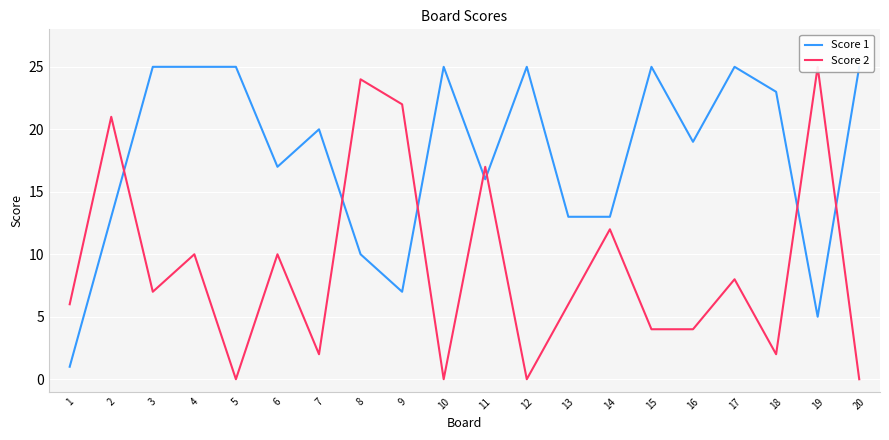

Reading left to right, extract all data points from this chart.

Score 1: 1=1	2=13	3=25	4=25	5=25	6=17	7=20	8=10	9=7	10=25	11=16	12=25	13=13	14=13	15=25	16=19	17=25	18=23	19=5	20=25
Score 2: 1=6	2=21	3=7	4=10	5=0	6=10	7=2	8=24	9=22	10=0	11=17	12=0	13=6	14=12	15=4	16=4	17=8	18=2	19=25	20=0